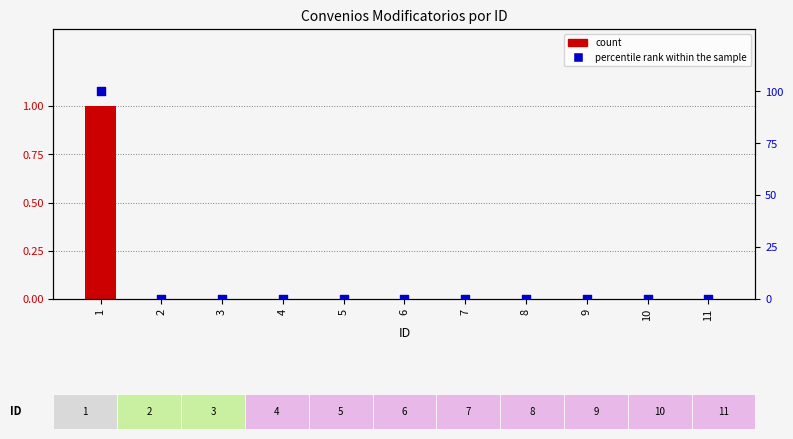

Which series contains the lowest Y value?

count